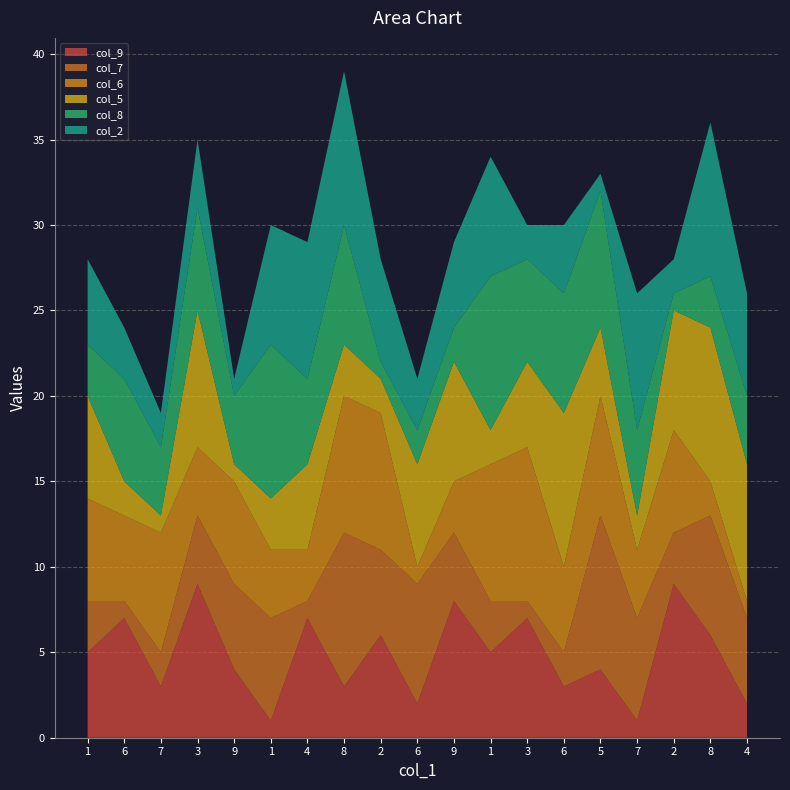

Reading left to right, list all the values displayed in this chart.

col_9: 1=5	6=7	7=3	3=9	9=4	1=1	4=7	8=3	2=6	6=2	9=8	1=5	3=7	6=3	5=4	7=1	2=9	8=6	4=2
col_7: 1=3	6=1	7=2	3=4	9=5	1=6	4=1	8=9	2=5	6=7	9=4	1=3	3=1	6=2	5=9	7=6	2=3	8=7	4=5
col_6: 1=6	6=5	7=7	3=4	9=6	1=4	4=3	8=8	2=8	6=1	9=3	1=8	3=9	6=5	5=7	7=4	2=6	8=2	4=1
col_5: 1=6	6=2	7=1	3=8	9=1	1=3	4=5	8=3	2=2	6=6	9=7	1=2	3=5	6=9	5=4	7=2	2=7	8=9	4=8
col_8: 1=3	6=6	7=4	3=6	9=4	1=9	4=5	8=7	2=1	6=2	9=2	1=9	3=6	6=7	5=8	7=5	2=1	8=3	4=4
col_2: 1=5	6=3	7=2	3=4	9=1	1=7	4=8	8=9	2=6	6=3	9=5	1=7	3=2	6=4	5=1	7=8	2=2	8=9	4=6